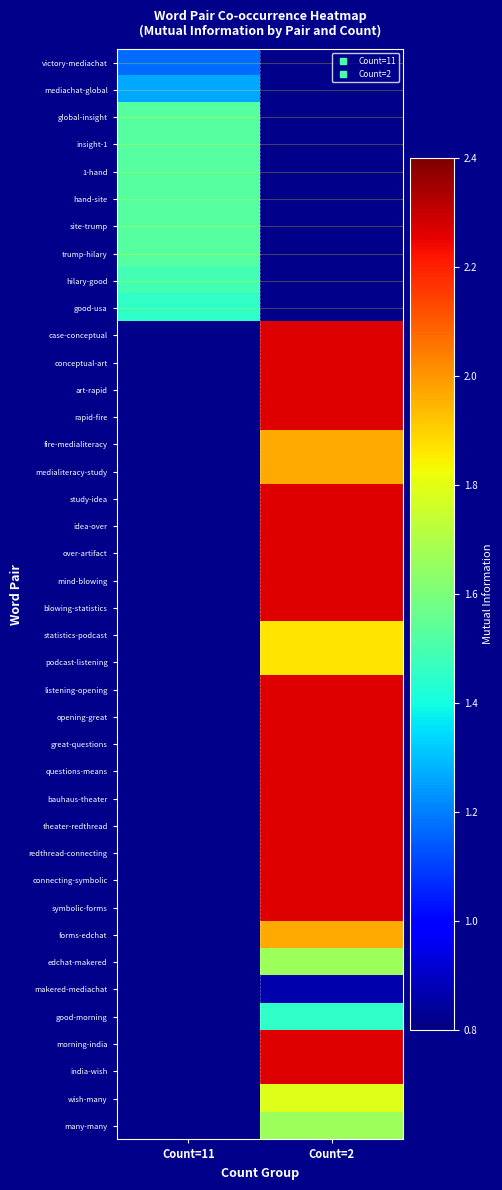

Reading right to left, list all the values displayed in this chart.

victory-mediachat: Count=2=0.0	Count=11=1.2
mediachat-global: Count=2=0.0	Count=11=1.3
global-insight: Count=2=0.0	Count=11=1.5
insight-1: Count=2=0.0	Count=11=1.5
1-hand: Count=2=0.0	Count=11=1.5
hand-site: Count=2=0.0	Count=11=1.5
site-trump: Count=2=0.0	Count=11=1.5
trump-hilary: Count=2=0.0	Count=11=1.5
hilary-good: Count=2=0.0	Count=11=1.5
good-usa: Count=2=0.0	Count=11=1.5
case-conceptual: Count=2=2.3	Count=11=0.0
conceptual-art: Count=2=2.3	Count=11=0.0
art-rapid: Count=2=2.3	Count=11=0.0
rapid-fire: Count=2=2.3	Count=11=0.0
fire-medialiteracy: Count=2=2.0	Count=11=0.0
medialiteracy-study: Count=2=2.0	Count=11=0.0
study-idea: Count=2=2.3	Count=11=0.0
idea-over: Count=2=2.3	Count=11=0.0
over-artifact: Count=2=2.3	Count=11=0.0
mind-blowing: Count=2=2.3	Count=11=0.0
blowing-statistics: Count=2=2.3	Count=11=0.0
statistics-podcast: Count=2=1.9	Count=11=0.0
podcast-listening: Count=2=1.9	Count=11=0.0
listening-opening: Count=2=2.3	Count=11=0.0
opening-great: Count=2=2.3	Count=11=0.0
great-questions: Count=2=2.3	Count=11=0.0
questions-means: Count=2=2.3	Count=11=0.0
bauhaus-theater: Count=2=2.3	Count=11=0.0
theater-redthread: Count=2=2.3	Count=11=0.0
redthread-connecting: Count=2=2.3	Count=11=0.0
connecting-symbolic: Count=2=2.3	Count=11=0.0
symbolic-forms: Count=2=2.3	Count=11=0.0
forms-edchat: Count=2=2.0	Count=11=0.0
edchat-makered: Count=2=1.7	Count=11=0.0
makered-mediachat: Count=2=0.9	Count=11=0.0
good-morning: Count=2=1.5	Count=11=0.0
morning-india: Count=2=2.3	Count=11=0.0
india-wish: Count=2=2.3	Count=11=0.0
wish-many: Count=2=1.8	Count=11=0.0
many-many: Count=2=1.7	Count=11=0.0